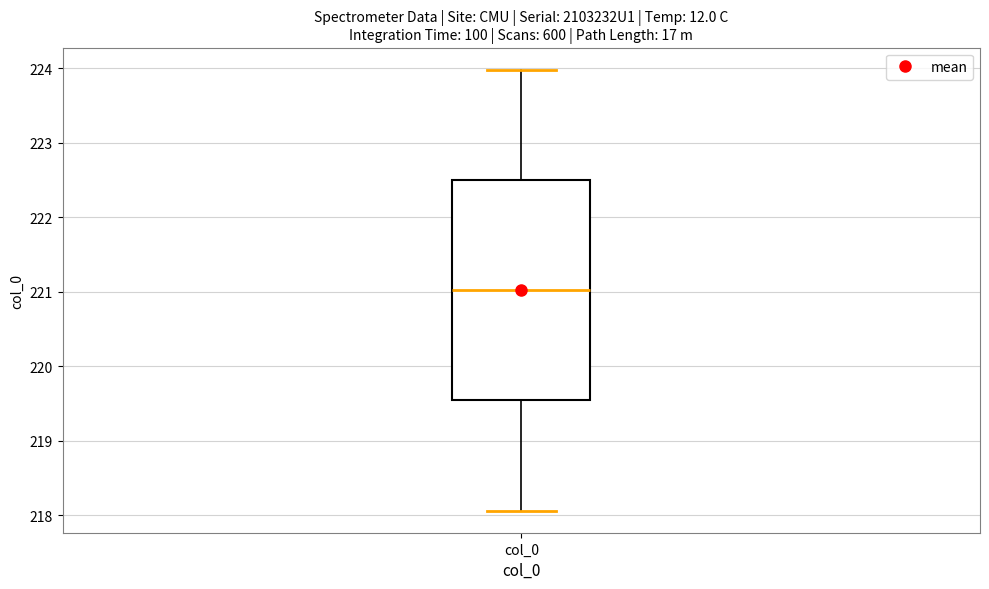

Transcribe this box plot: give where the median line is, the range the box spans, and where the two whiskers end, as read against the y-axis. The values are not printed on the chart, so give them approximately, as read against the axis.

median 221.0, box 219.5 to 222.5, whiskers 218.1 to 224.0